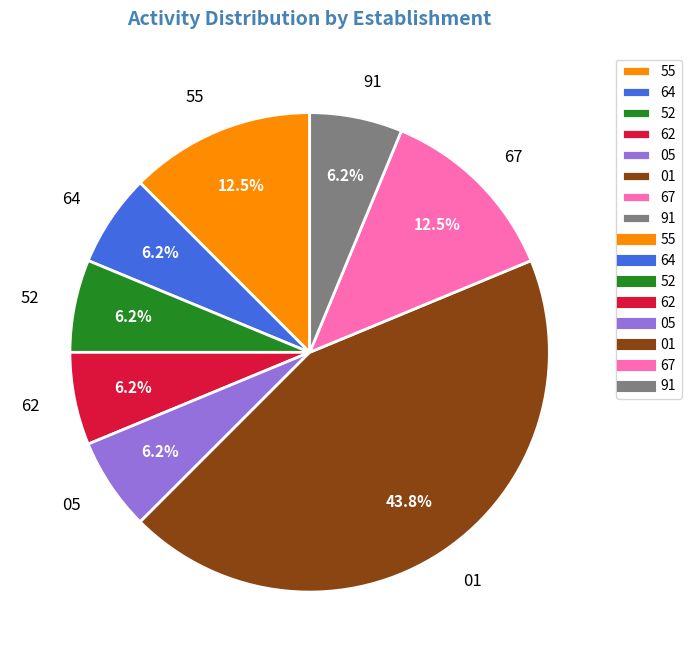

Count the number of slices in the pie.

8